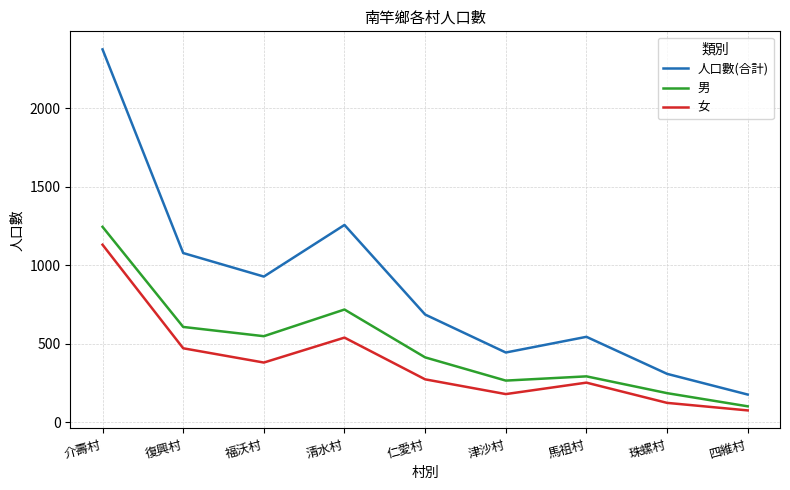

What is the spread (max minus min) of values at 四維村?

101